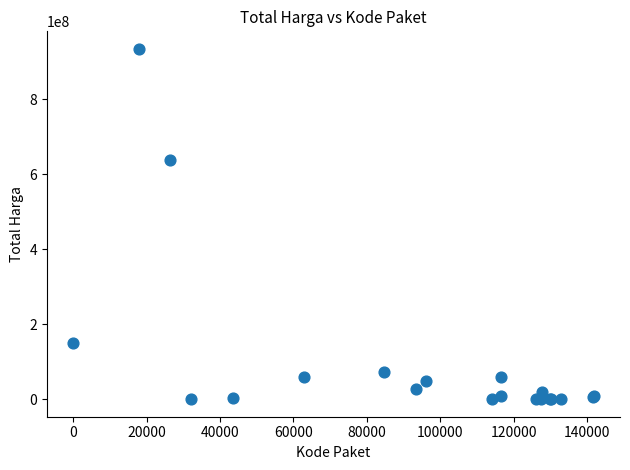

What Y value in the scatter plot is closest to 467225000?

637450000